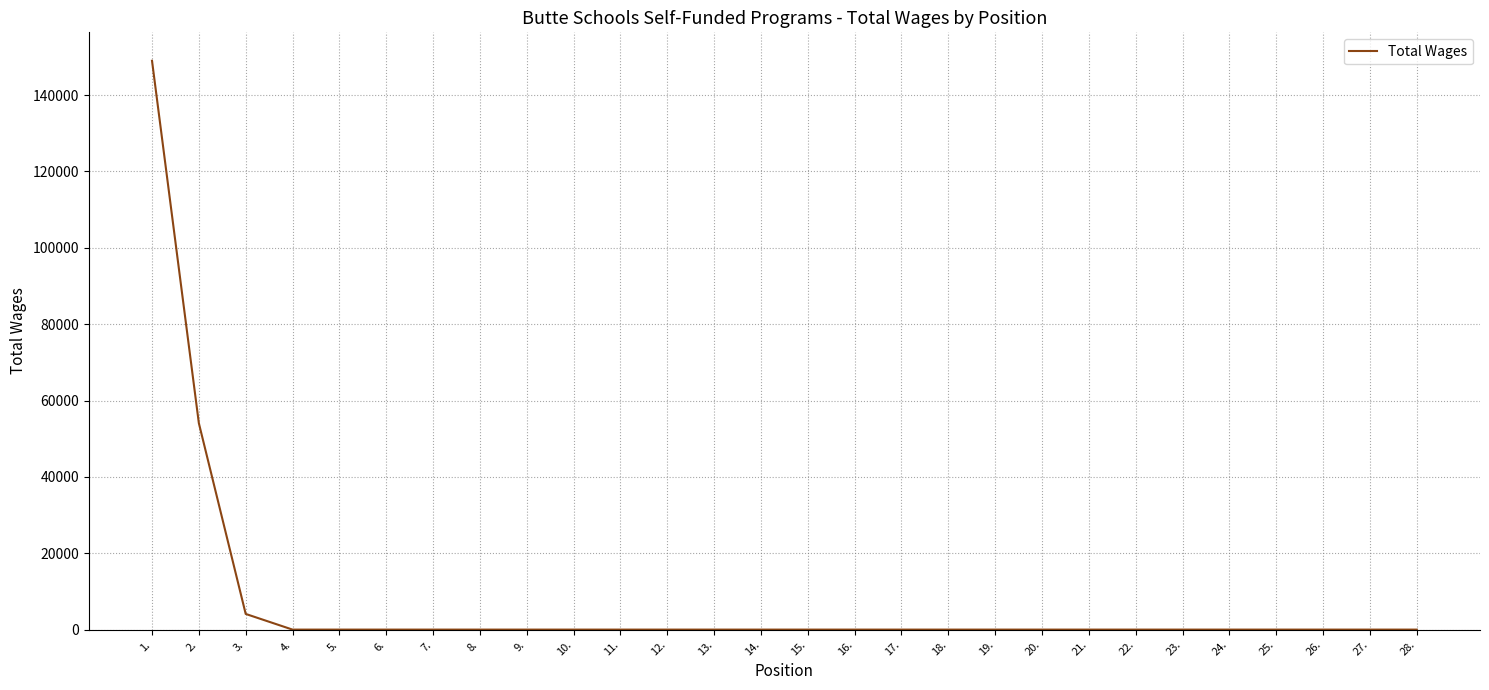

How many lines are shown in the chart?

1